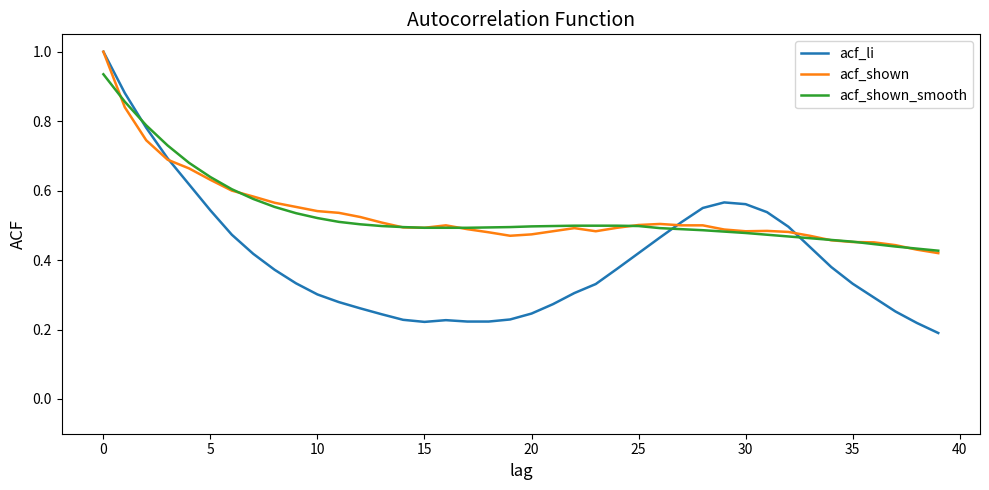

What is the greatest value displayed?

1.0